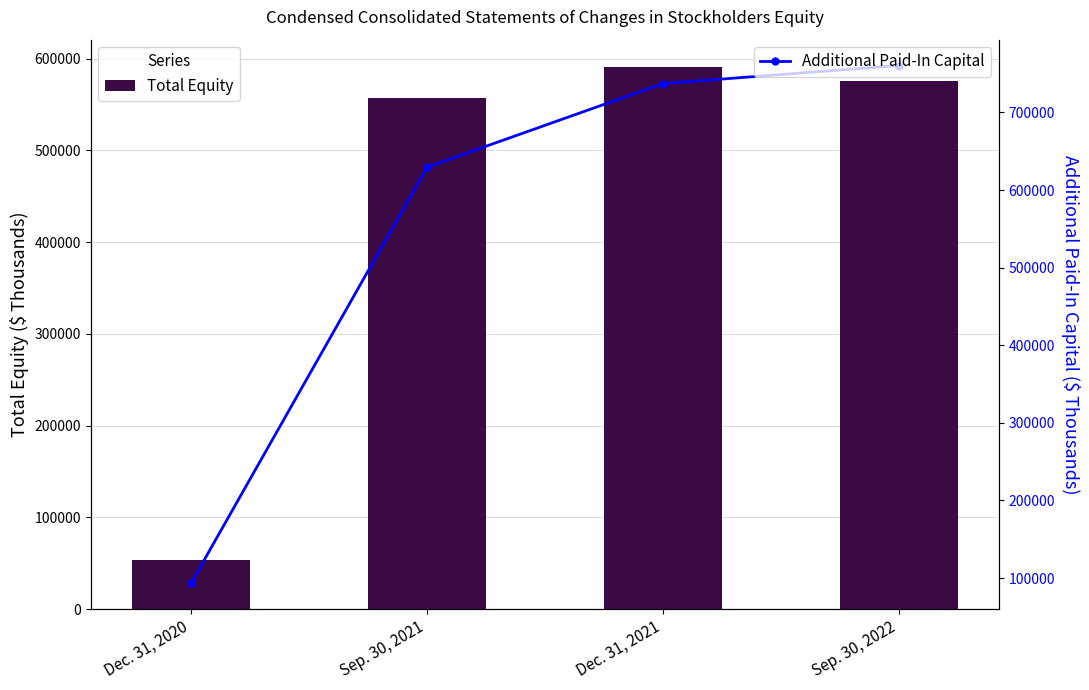

The value of Additional Paid-In Capital at Sep. 30, 2021 is 629364. True or false?

True